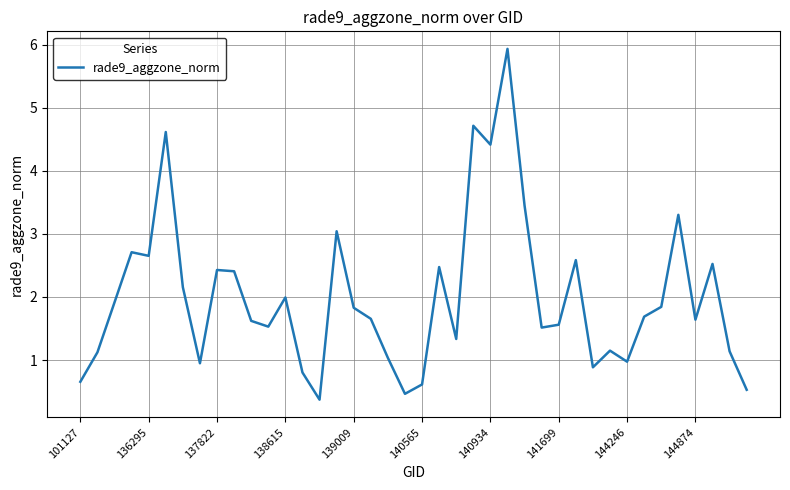

What is the maximum value shown in the chart?

5.9